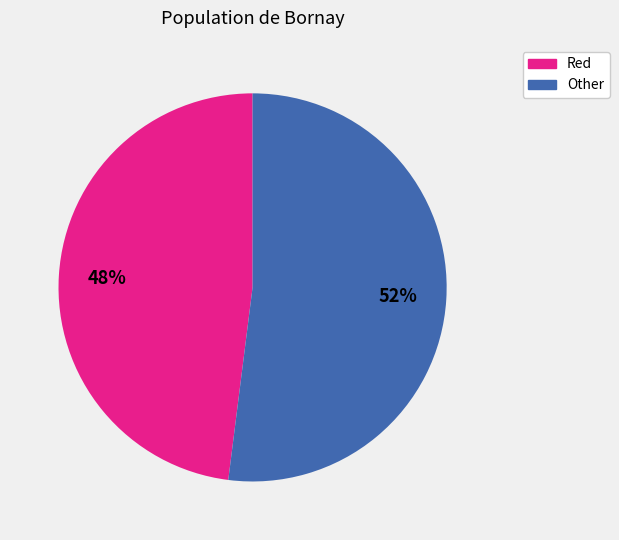

Is there a majority slice in this chart?

Yes